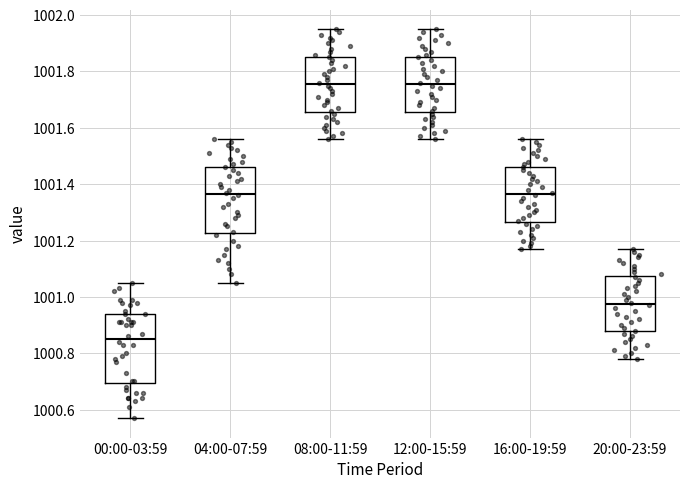

Reading left to right, read every box against the y-axis: the position of its median line, the range the box covers, and the ends of its whiskers. The values are not printed on the chart, so give them approximately, as read against the axis.

00:00-03:59: median 1000.86, box 1000.70 to 1000.94, whiskers 1000.58 to 1001.06
04:00-07:59: median 1001.36, box 1001.22 to 1001.46, whiskers 1001.06 to 1001.56
08:00-11:59: median 1001.76, box 1001.66 to 1001.86, whiskers 1001.56 to 1001.96
12:00-15:59: median 1001.76, box 1001.66 to 1001.86, whiskers 1001.56 to 1001.96
16:00-19:59: median 1001.36, box 1001.26 to 1001.46, whiskers 1001.18 to 1001.56
20:00-23:59: median 1000.98, box 1000.88 to 1001.08, whiskers 1000.78 to 1001.18